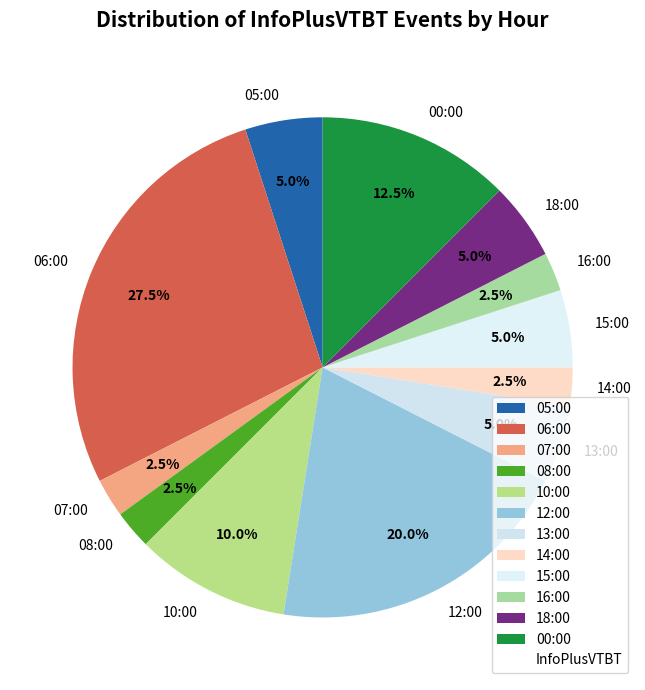

To the nearest percent, what is the average slice percentage?

8%